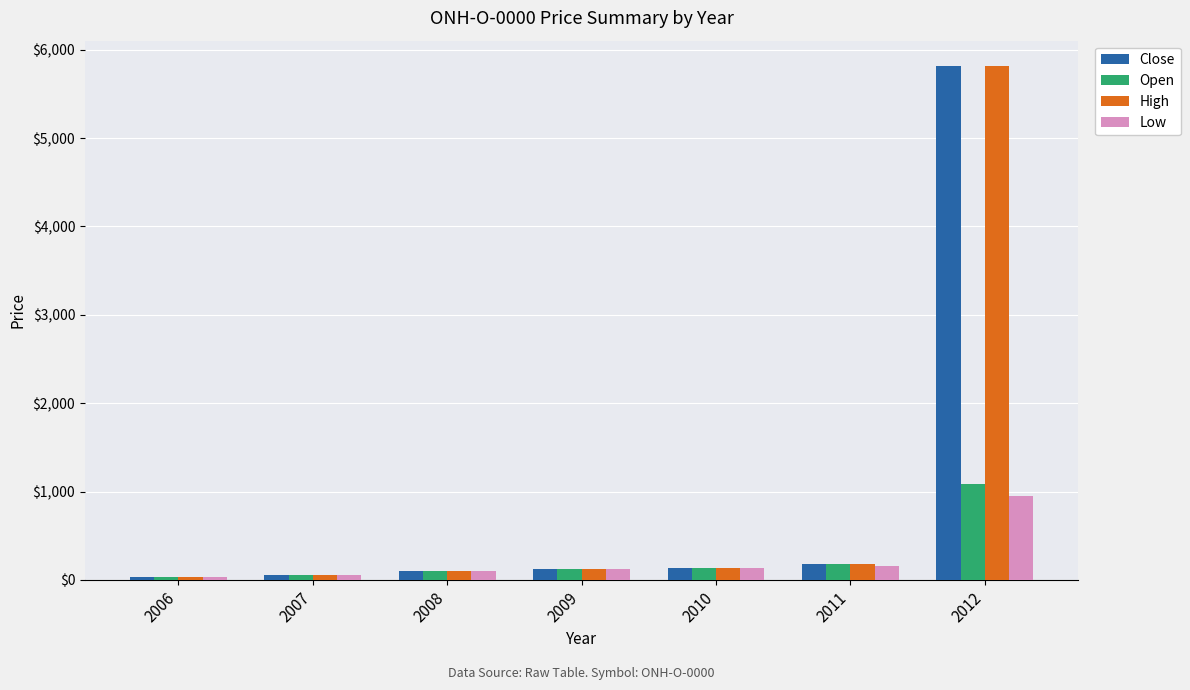

Where is Open nearest to the value 559?

2011